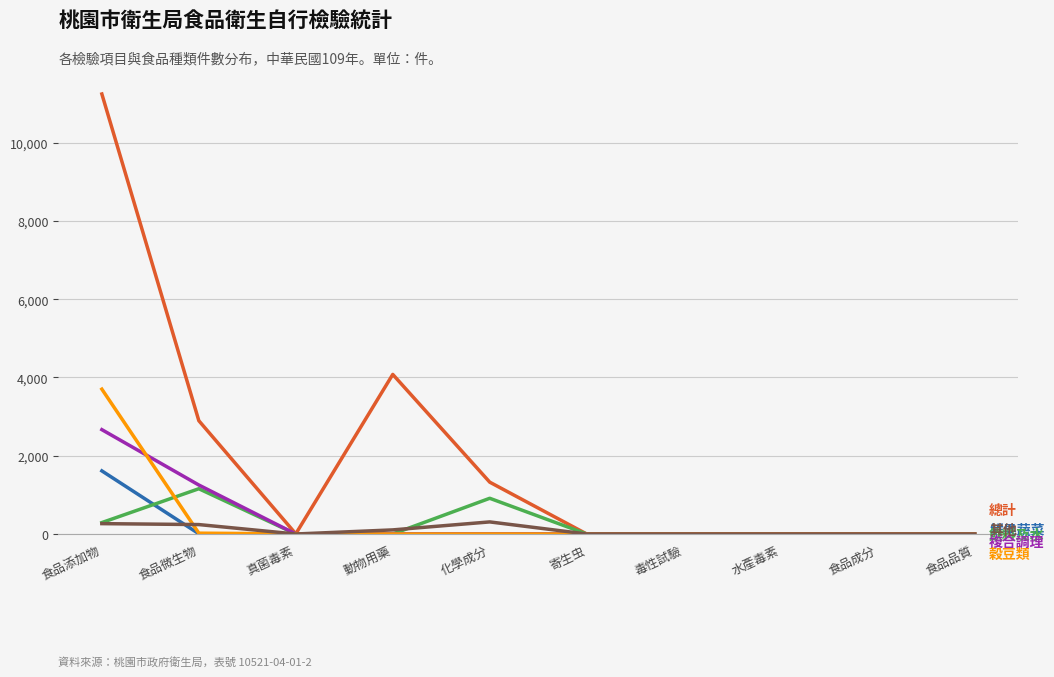

What is the maximum value shown in the chart?

11246